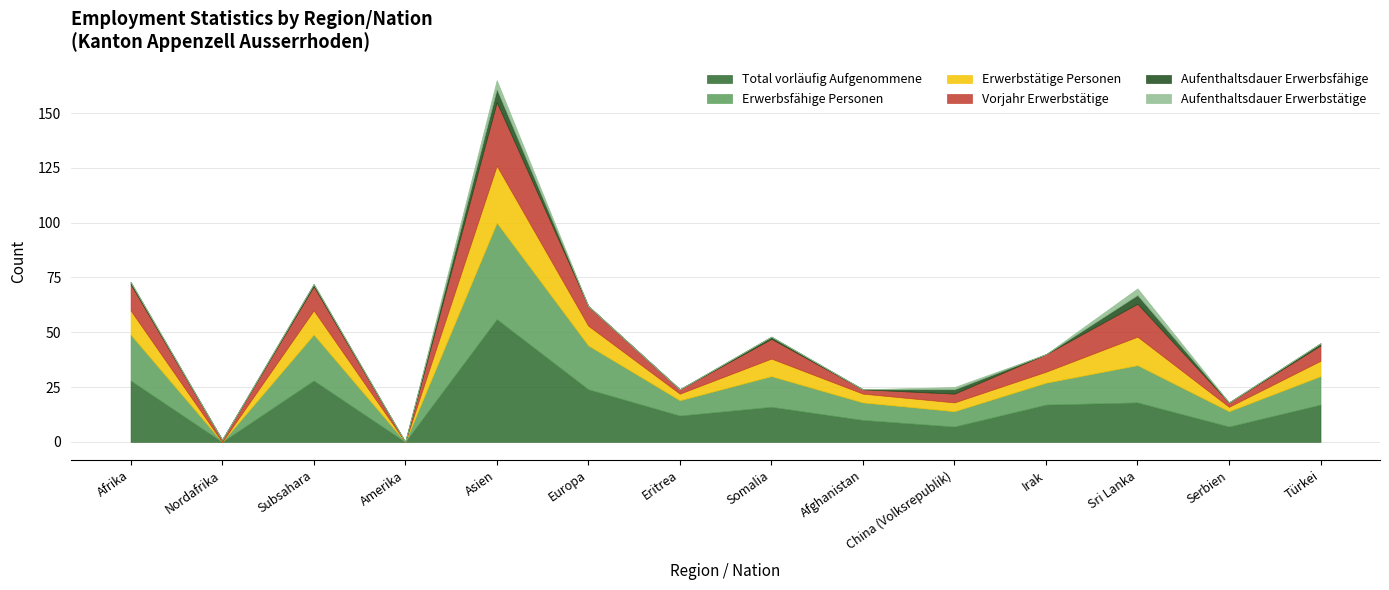

Rank the categories by Aufenthaltsdauer Erwerbstätige value from lowest to highest.

Afrika, Nordafrika, Subsahara, Amerika, Europa, Eritrea, Somalia, Afghanistan, Irak, Serbien, Türkei, China (Volksrepublik), Sri Lanka, Asien